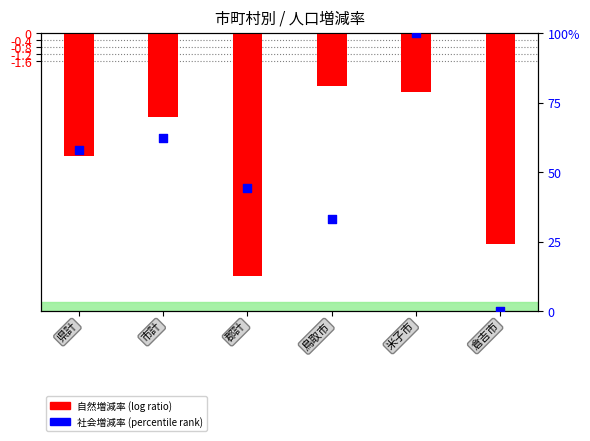

Which series reaches the minimum Y coordinate?

自然増減率